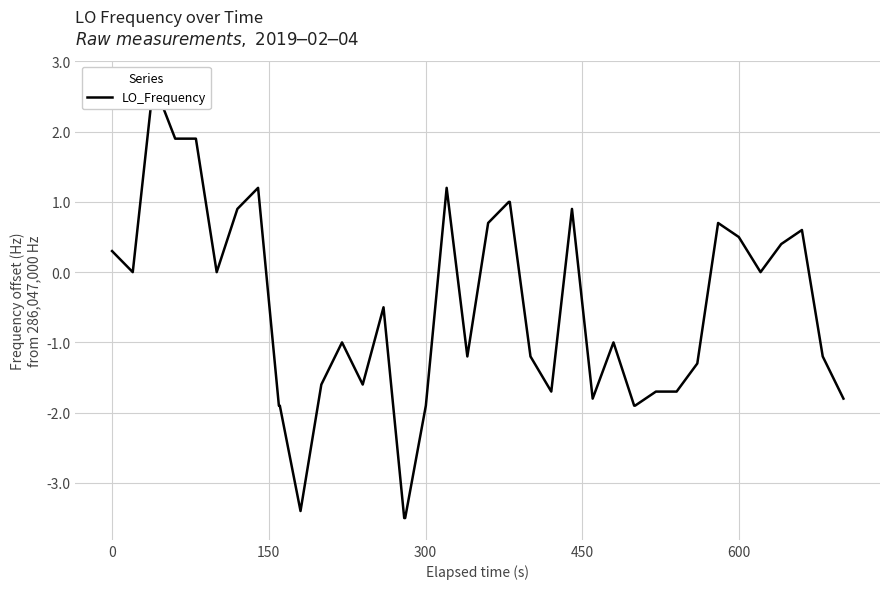

Is it true that the value at 27 is -1.3?

False